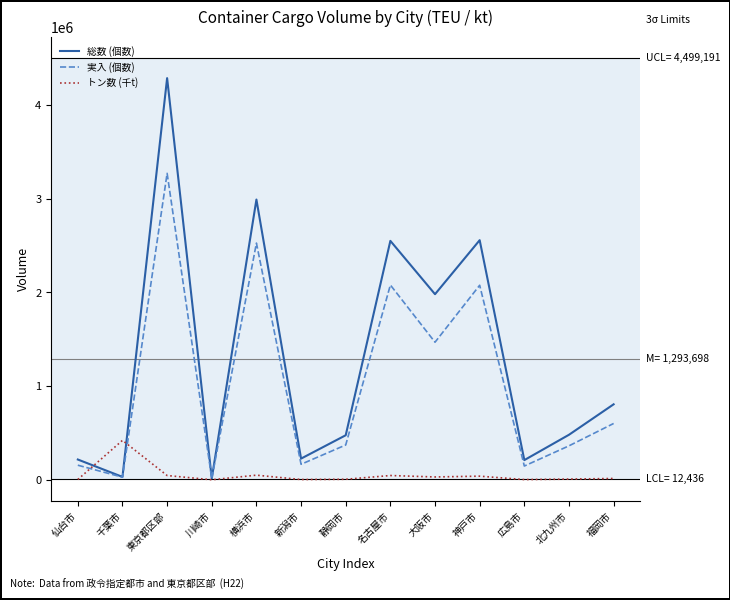

Count the number of categories in the chart.

13